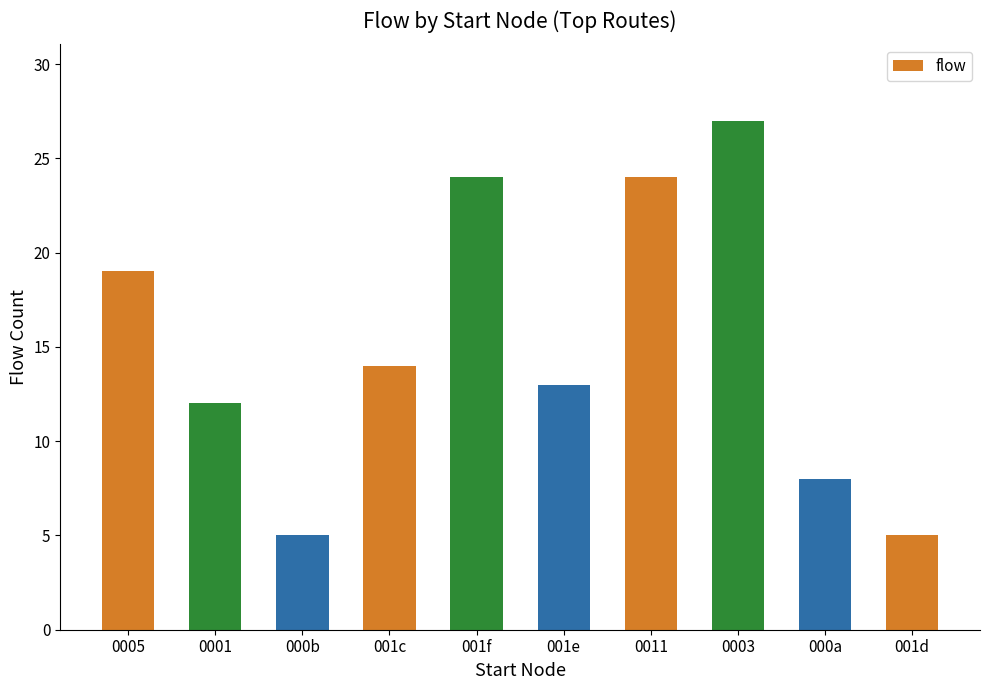

How many values are between 8 and 24?

7